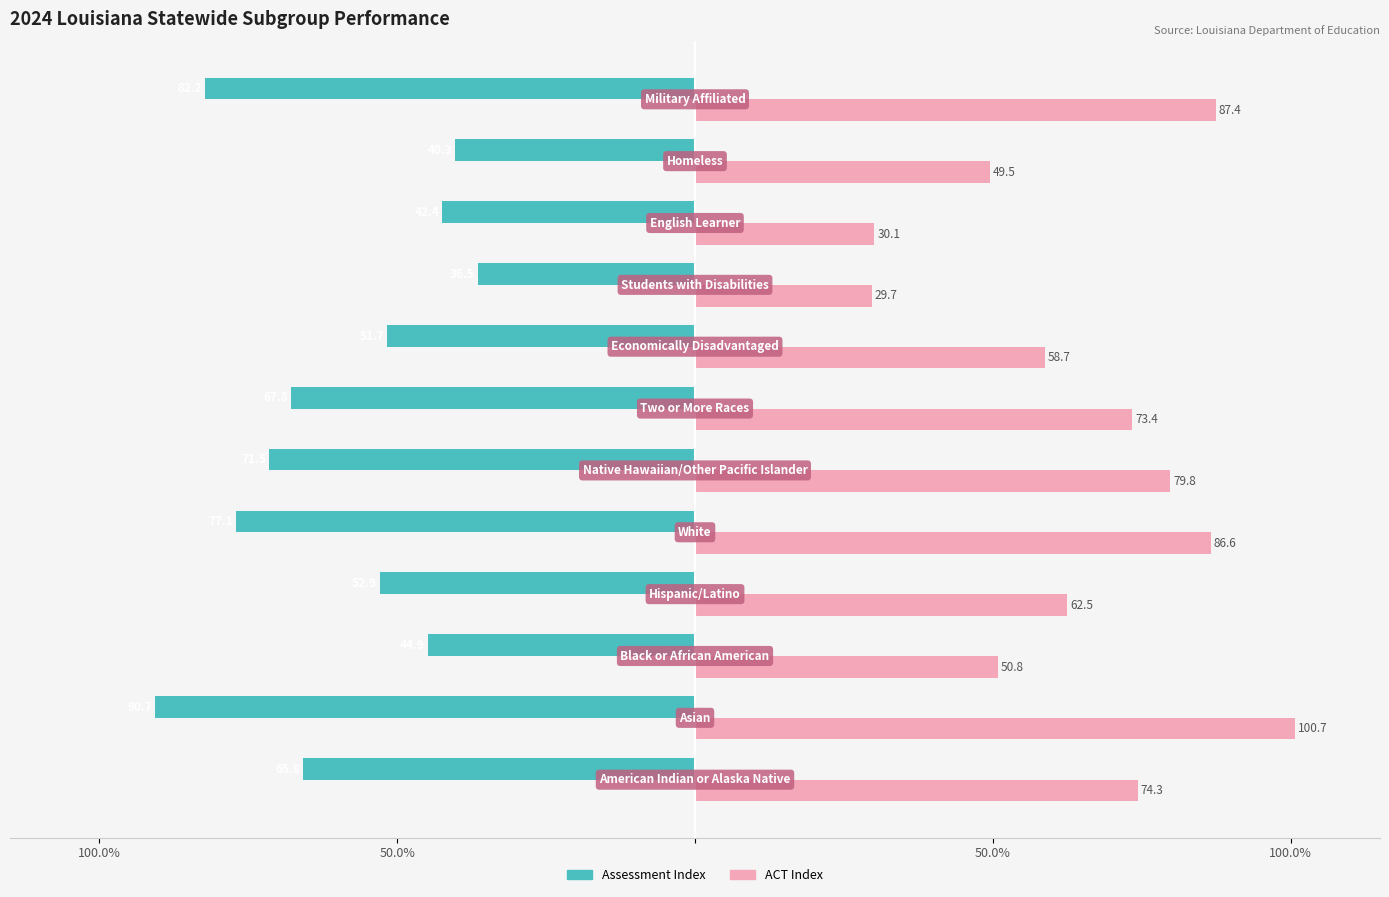

Reading right to left, what are all the values shown in this chart?

2024 K8 & High School Assessment Index: -82.2	-40.3	-42.4	-36.5	-51.7	-67.8	-71.5	-77.1	-52.9	-44.9	-90.7	-65.8
ACT Index: 87.4	49.5	30.1	29.7	58.7	73.4	79.8	86.6	62.5	50.8	100.7	74.3